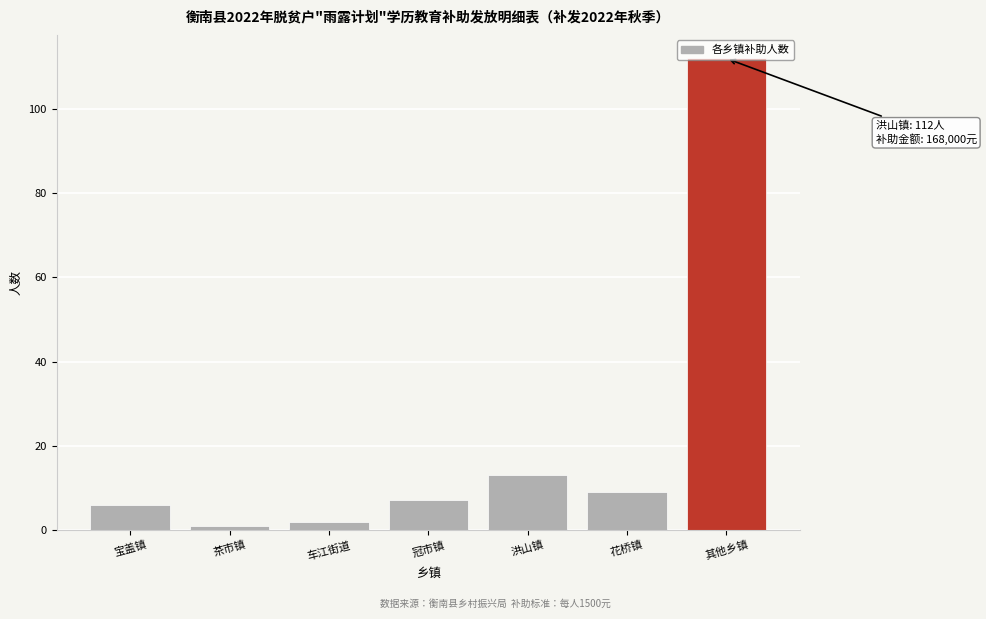

What is the difference between the maximum and minimum values?

111